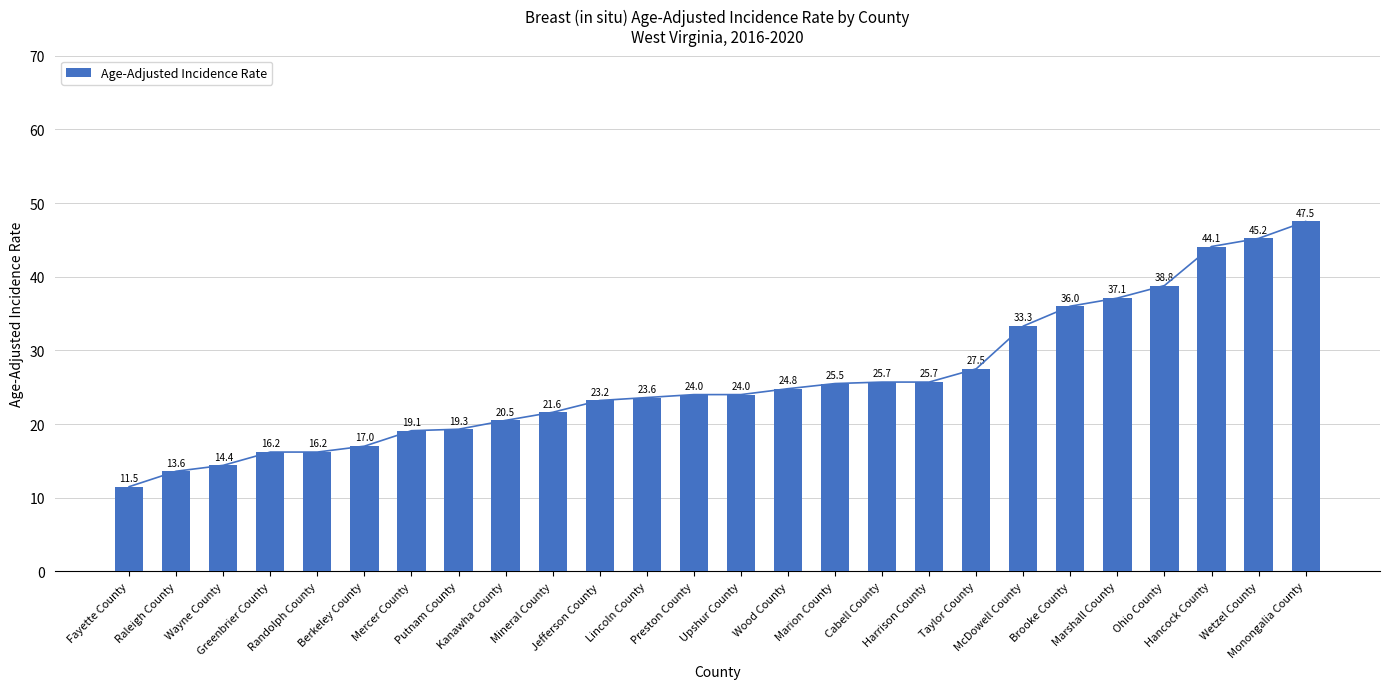

Rank the categories by value from lowest to highest.

Fayette County, Raleigh County, Wayne County, Greenbrier County, Randolph County, Berkeley County, Mercer County, Putnam County, Kanawha County, Mineral County, Jefferson County, Lincoln County, Preston County, Upshur County, Wood County, Marion County, Cabell County, Harrison County, Taylor County, McDowell County, Brooke County, Marshall County, Ohio County, Hancock County, Wetzel County, Monongalia County